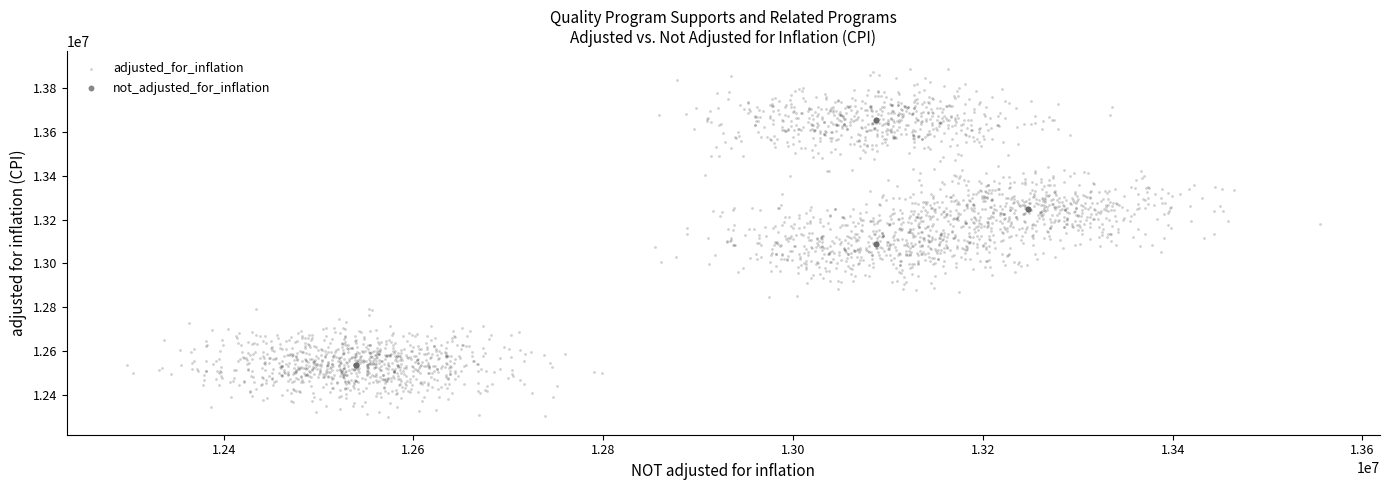

Which series has the largest Y range (max minus min)?

adjusted_for_inflation